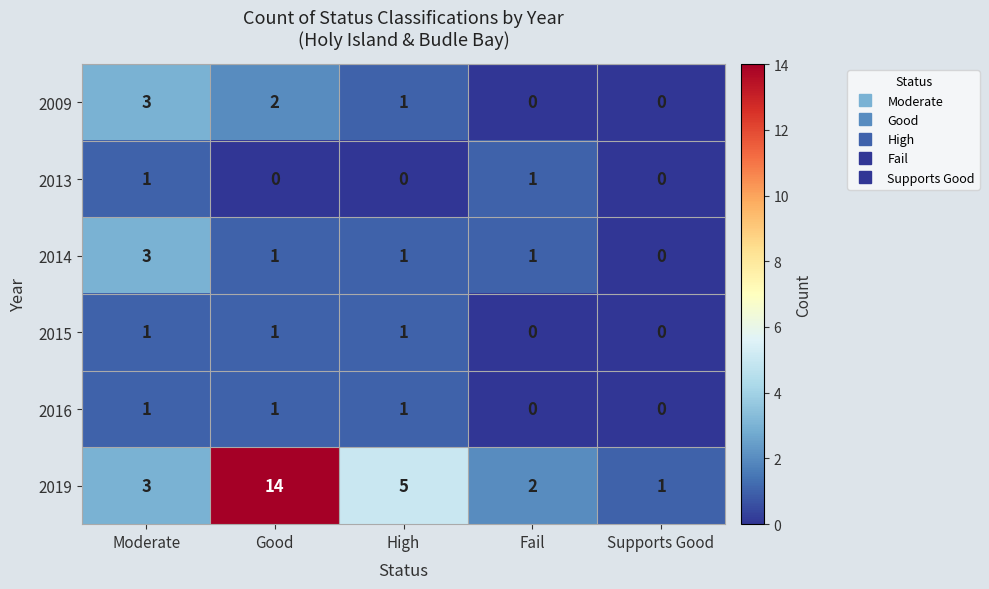

True or false: 2009 has a value of 1 at Good.

False